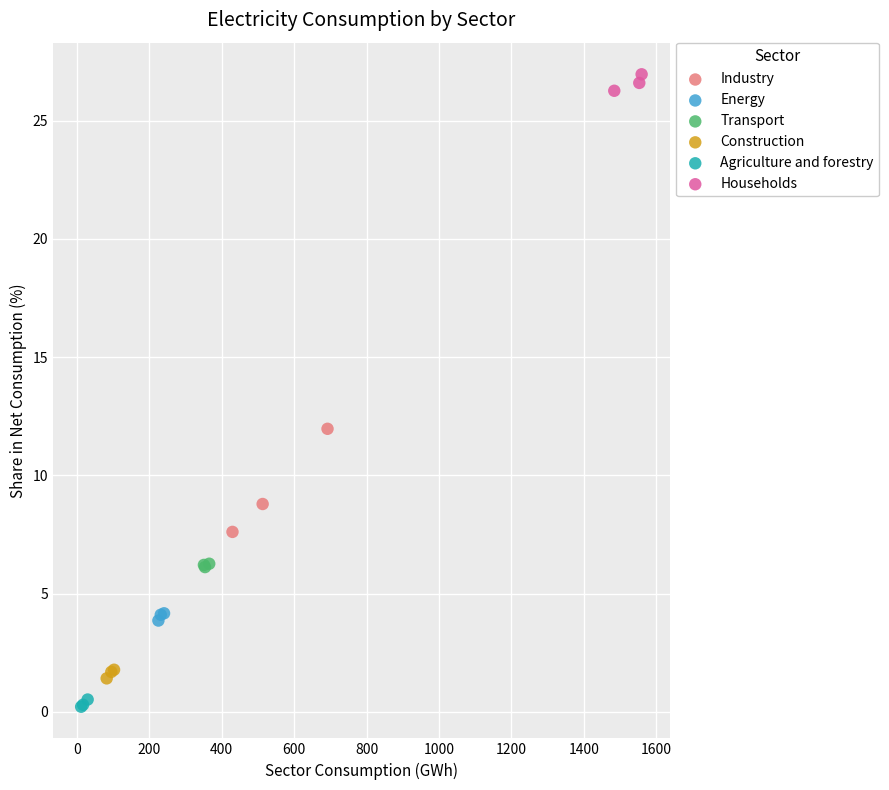

What are all the series names shown in the legend?

Industry, Energy, Transport, Construction, Agriculture and forestry, Households